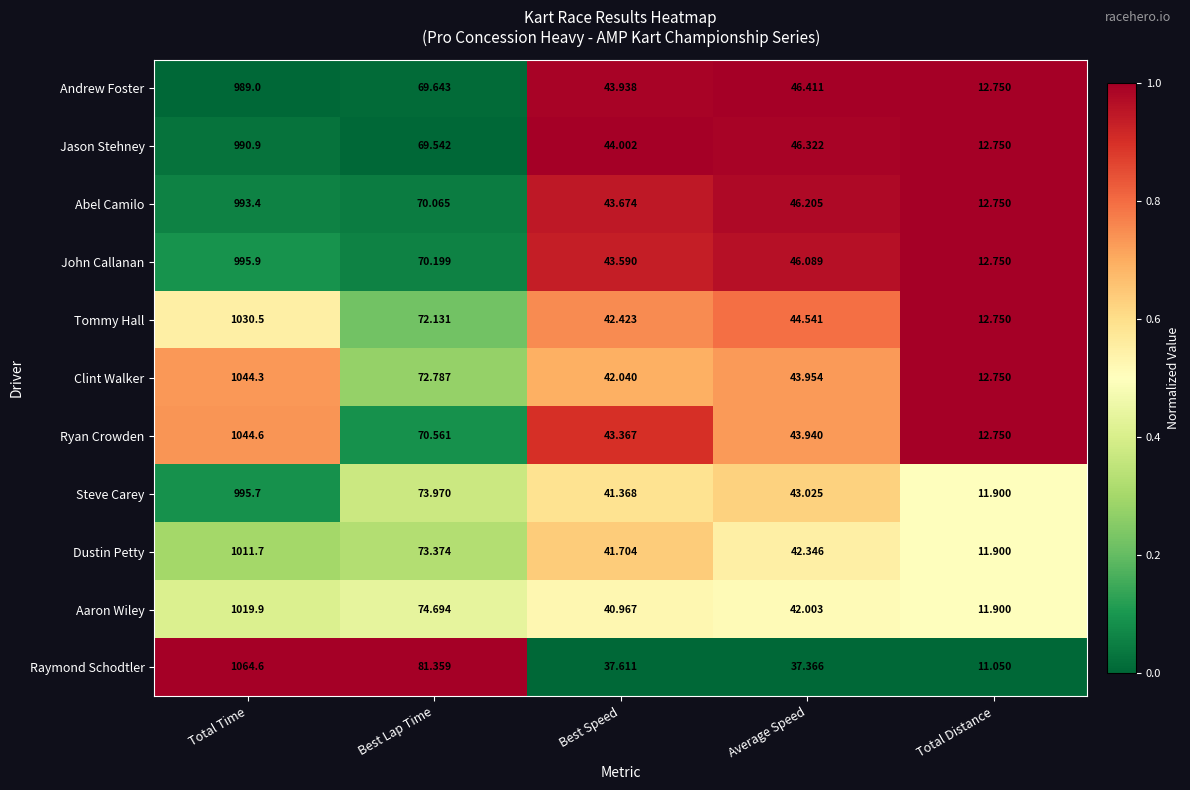

Between Total Time and Total Distance, which series saw the biggest shift?

Raymond Schodtler